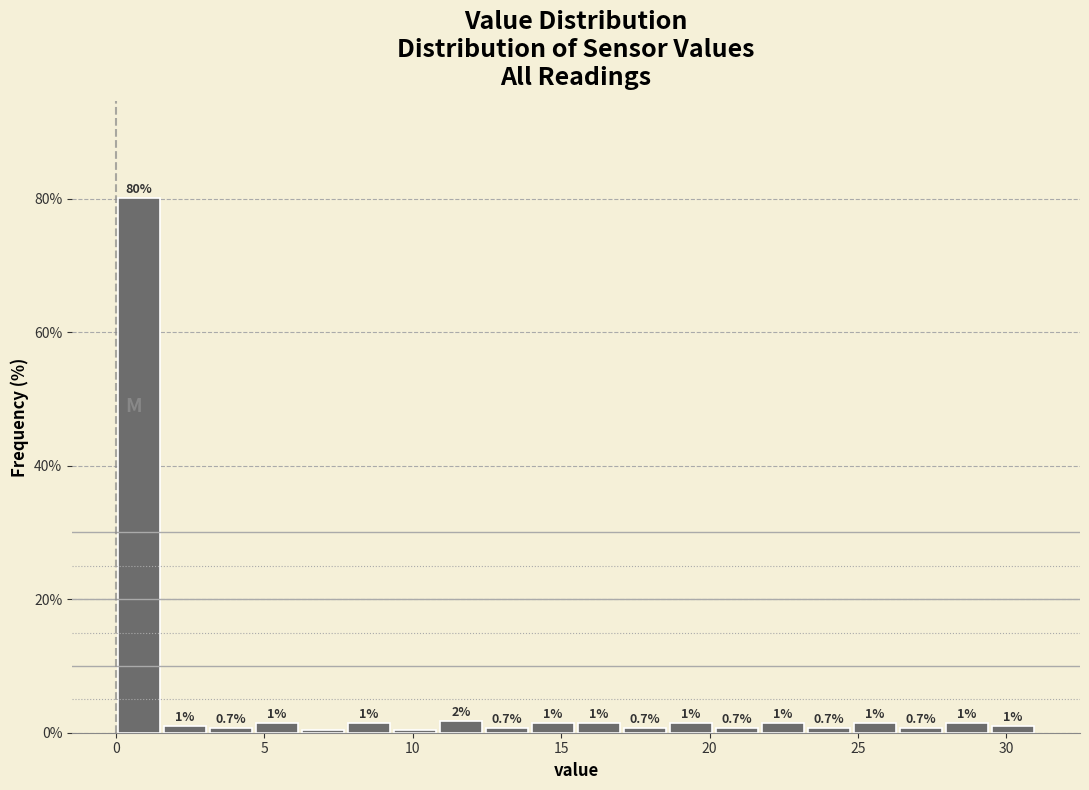

Read against the x-axis, roughly where is the centre of the tallest bar?

1.0